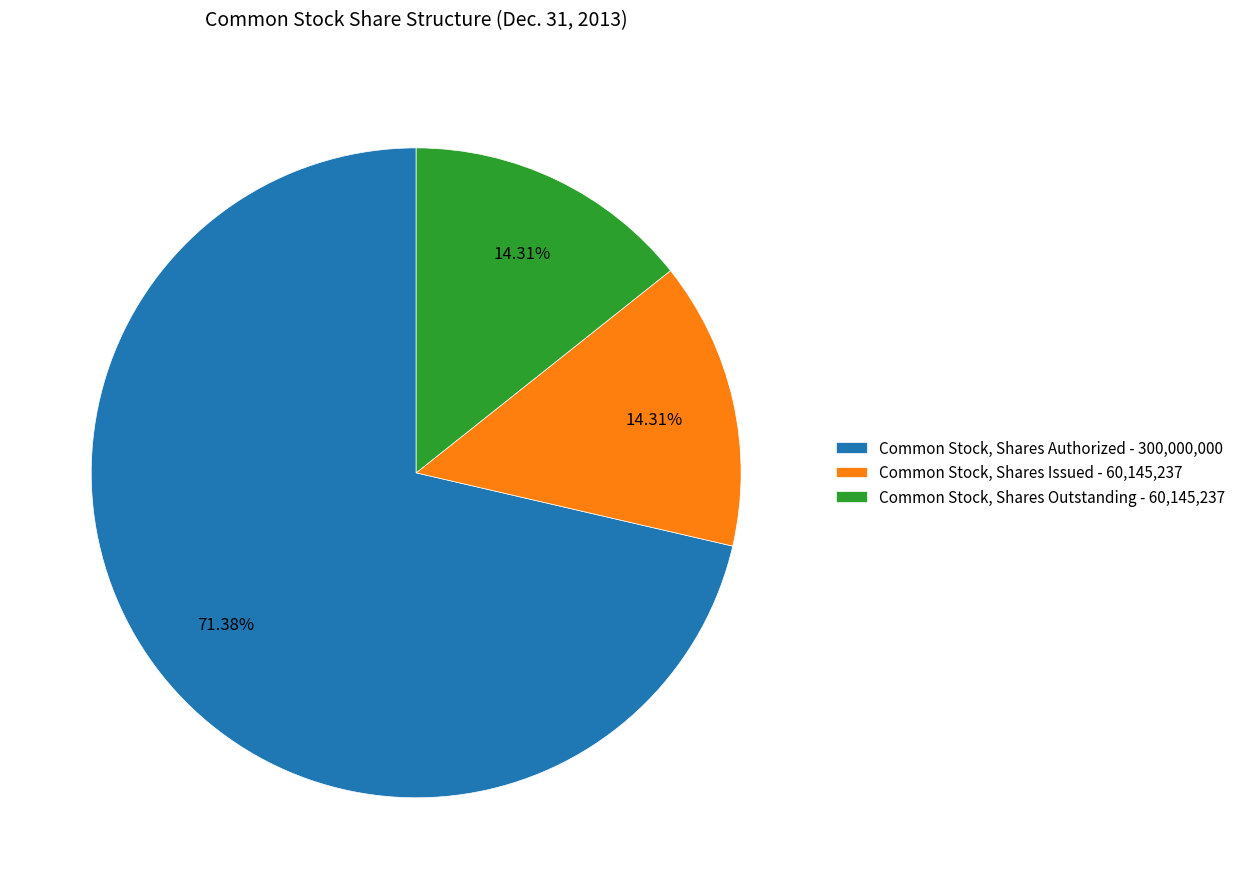

How many segments does this pie chart have?

3